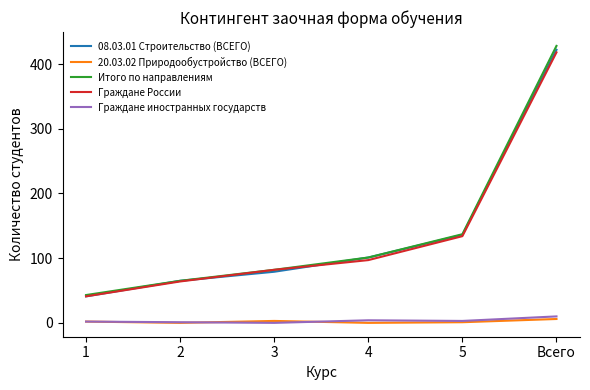

True or false: Итого по направлениям has a value of 428 at Всего.

True